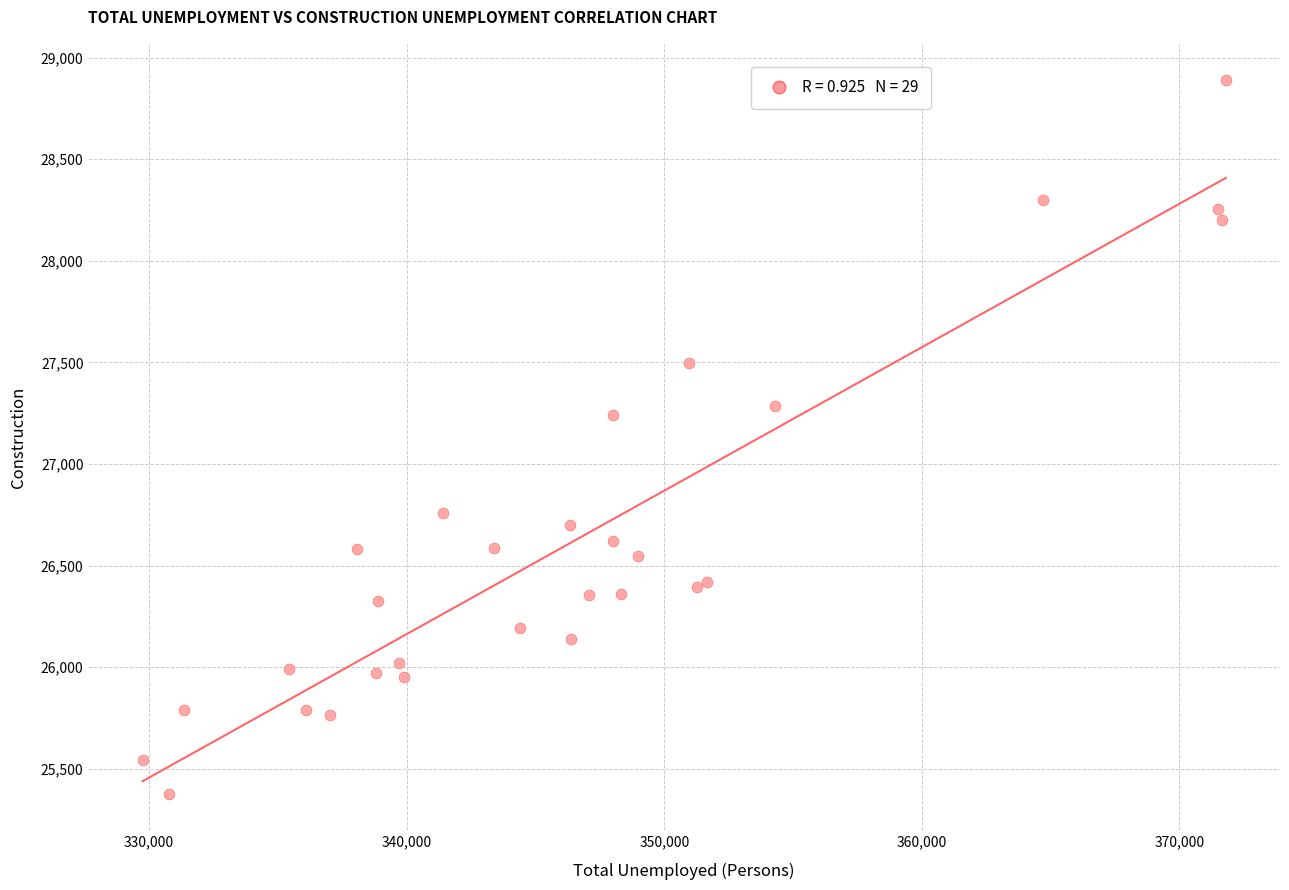

What Y value in the scatter plot is closest to 27133?

27239